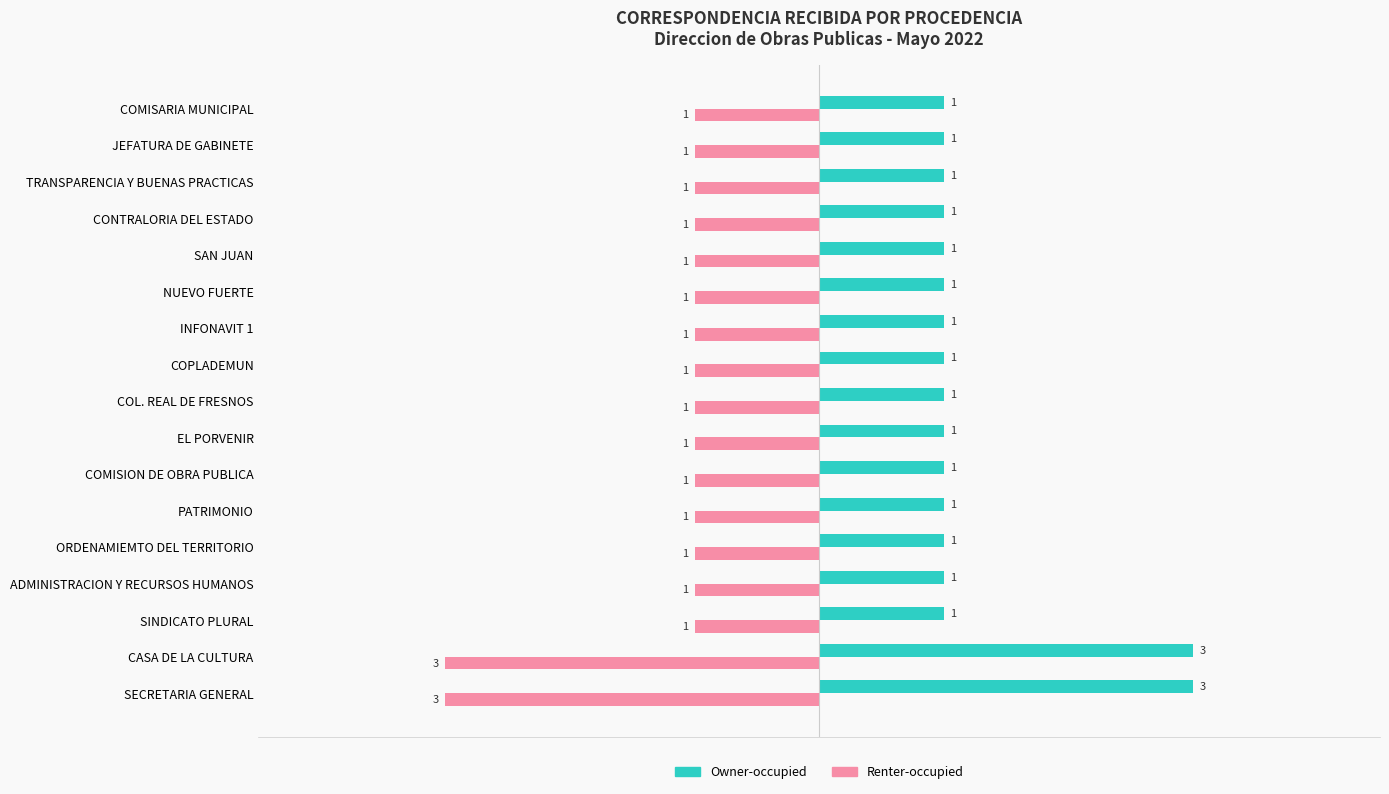

Is it true that Owner-occupied equals 1 at COPLADEMUN?

True